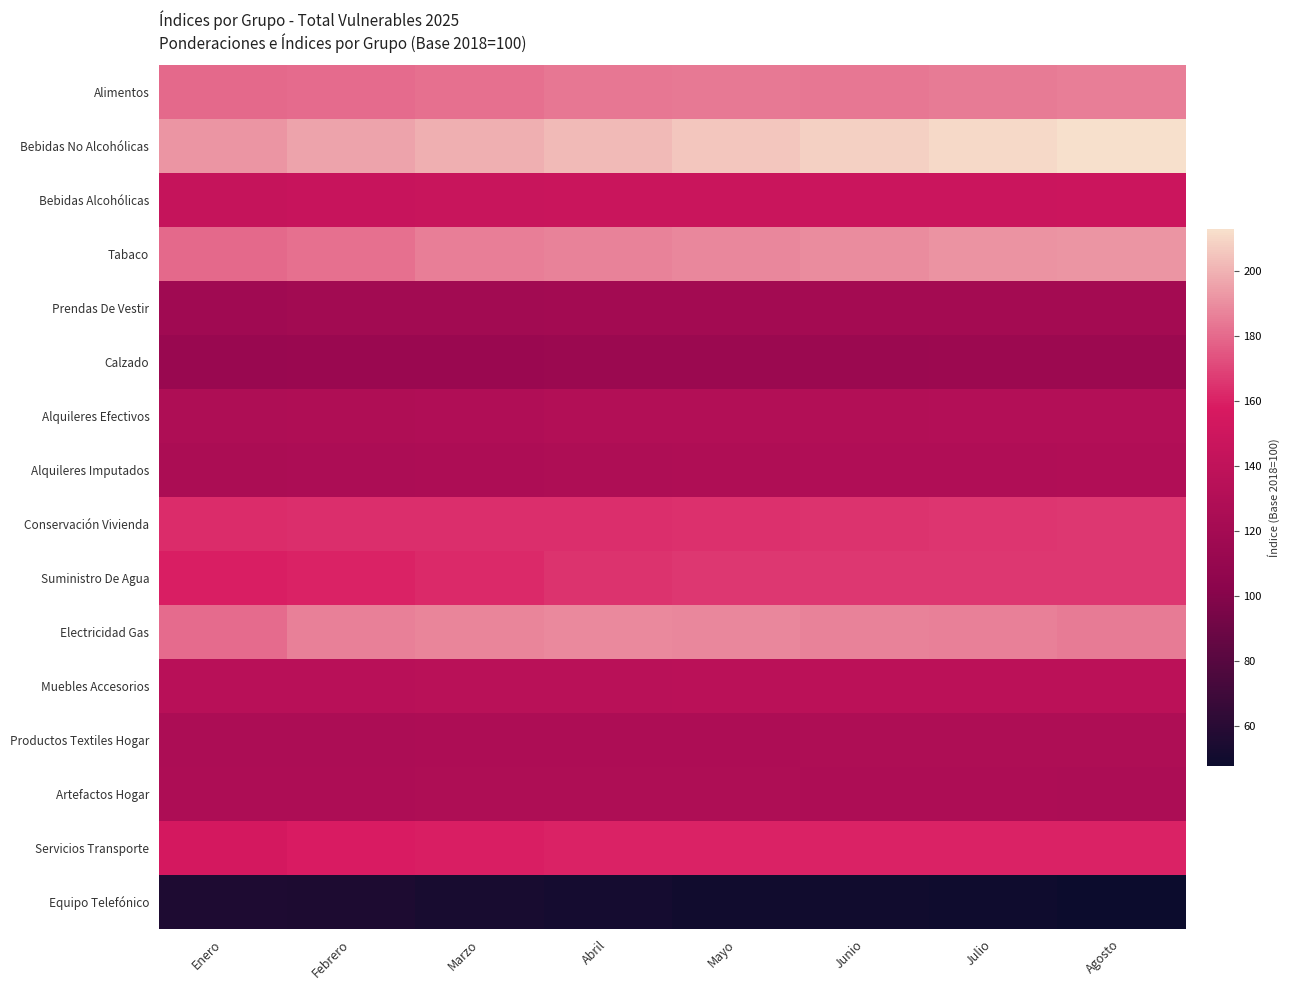

Reading left to right, list all the values displayed in this chart.

Alimentos: Enero=180.1	Febrero=180.6	Marzo=181.7	Abril=183.6	Mayo=184.6	Junio=184.0	Julio=185.3	Agosto=185.8
Bebidas No Alcohólicas: Enero=191.8	Febrero=195.7	Marzo=199.5	Abril=202.8	Mayo=205.7	Junio=208.6	Julio=211.0	Agosto=213.1
Bebidas Alcohólicas: Enero=144.6	Febrero=145.8	Marzo=146.4	Abril=146.7	Mayo=147.2	Junio=147.5	Julio=147.5	Agosto=148.4
Tabaco: Enero=179.7	Febrero=182.0	Marzo=185.5	Abril=187.2	Mayo=188.4	Junio=189.6	Julio=191.5	Agosto=192.1
Prendas De Vestir: Enero=117.7	Febrero=119.0	Marzo=119.3	Abril=119.6	Mayo=120.0	Junio=120.2	Julio=120.2	Agosto=120.2
Calzado: Enero=112.7	Febrero=113.1	Marzo=113.3	Abril=113.8	Mayo=114.1	Junio=114.1	Julio=114.4	Agosto=114.3
Alquileres Efectivos: Enero=127.2	Febrero=128.3	Marzo=129.0	Abril=129.8	Mayo=130.5	Junio=130.9	Julio=131.3	Agosto=131.7
Alquileres Imputados: Enero=125.5	Febrero=126.2	Marzo=126.9	Abril=127.5	Mayo=128.2	Junio=128.6	Julio=129.0	Agosto=129.3
Conservación Vivienda: Enero=163.2	Febrero=163.4	Marzo=163.6	Abril=164.0	Mayo=164.6	Junio=165.1	Julio=165.9	Agosto=166.4
Suministro De Agua: Enero=159.1	Febrero=160.7	Marzo=162.3	Abril=164.7	Mayo=166.4	Junio=166.4	Julio=166.4	Agosto=166.6
Electricidad Gas: Enero=180.7	Febrero=186.1	Marzo=187.3	Abril=188.6	Mayo=188.5	Junio=187.0	Julio=186.5	Agosto=185.1
Muebles Accesorios: Enero=134.4	Febrero=134.6	Marzo=135.1	Abril=135.3	Mayo=135.9	Junio=136.6	Julio=136.8	Agosto=136.4
Productos Textiles Hogar: Enero=126.4	Febrero=126.4	Marzo=126.6	Abril=126.9	Mayo=127.0	Junio=127.5	Julio=127.7	Agosto=127.7
Artefactos Hogar: Enero=126.7	Febrero=127.1	Marzo=127.6	Abril=127.5	Mayo=127.4	Junio=126.9	Julio=126.7	Agosto=126.0
Servicios Transporte: Enero=154.9	Febrero=158.5	Marzo=159.3	Abril=160.2	Mayo=160.4	Junio=160.6	Julio=160.6	Agosto=160.7
Equipo Telefónico: Enero=55.5	Febrero=55.2	Marzo=53.5	Abril=51.7	Mayo=50.2	Junio=50.1	Julio=49.1	Agosto=47.7